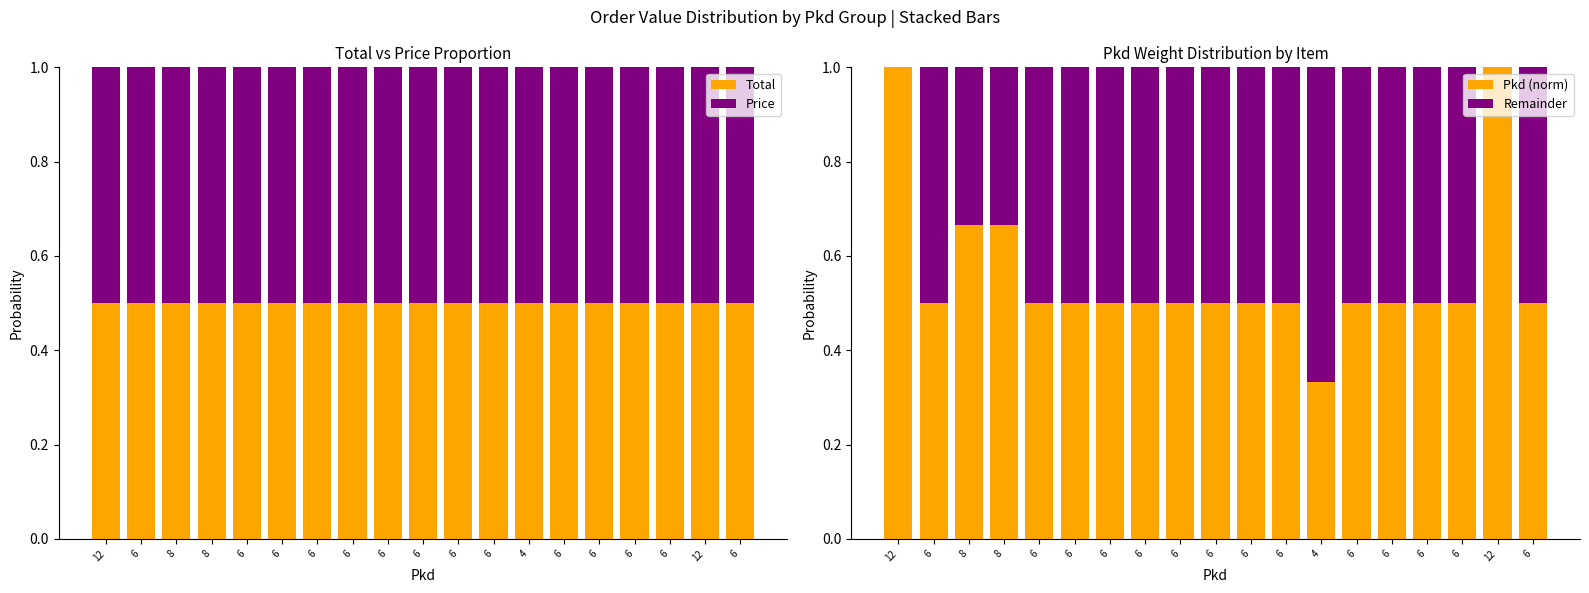

What value does the Pkd (norm) series have at 6?

0.5